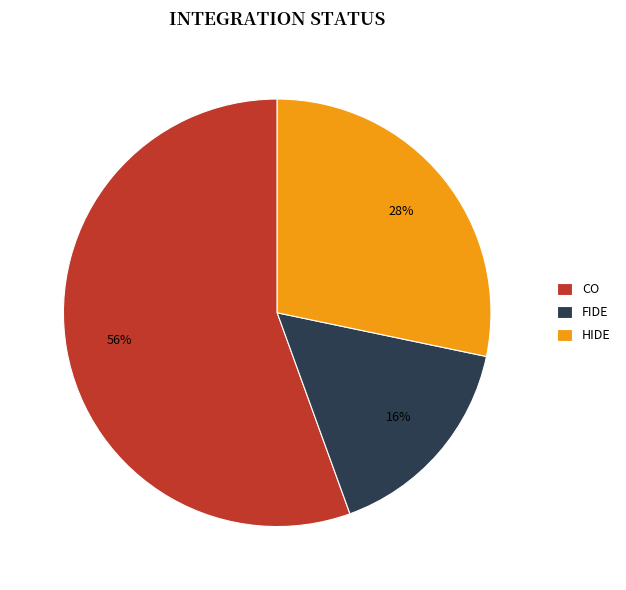

Which category accounts for the majority?

CO